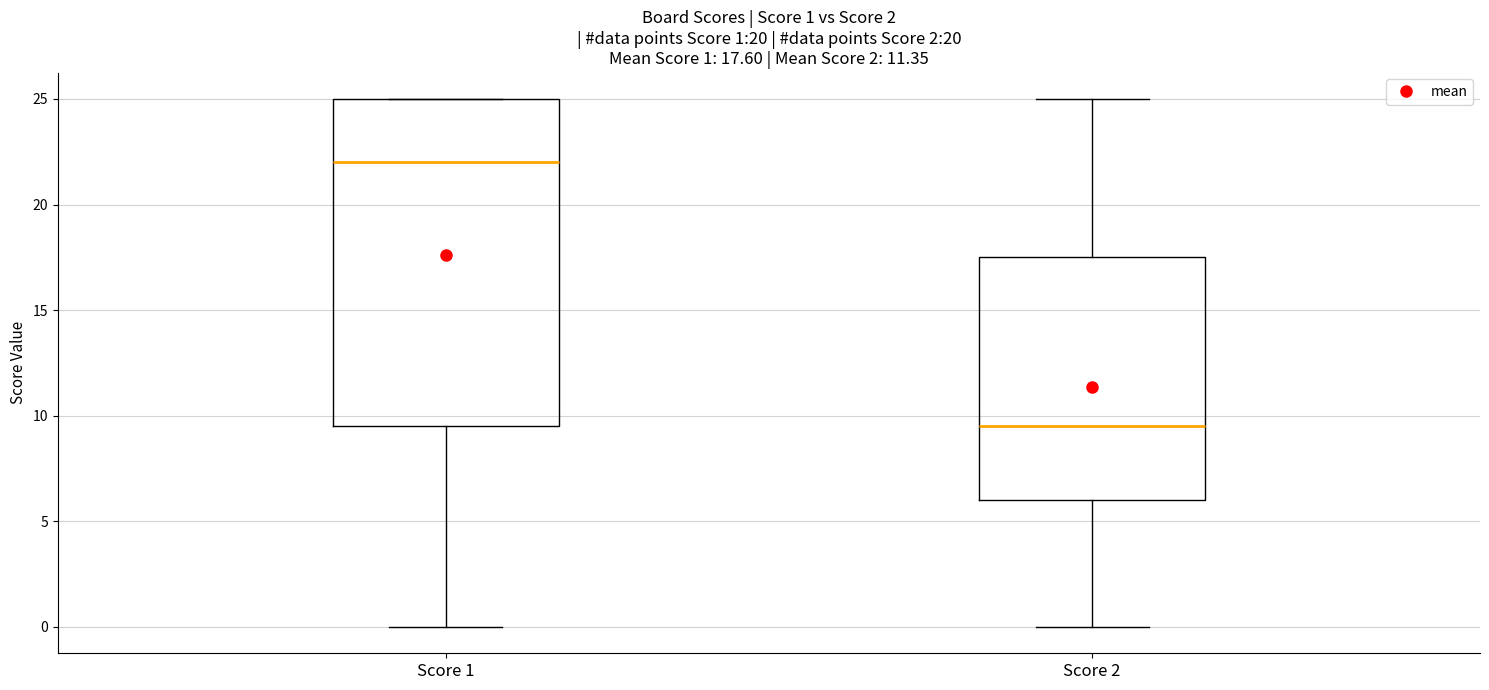

Which box's median line is the highest?

Score 1